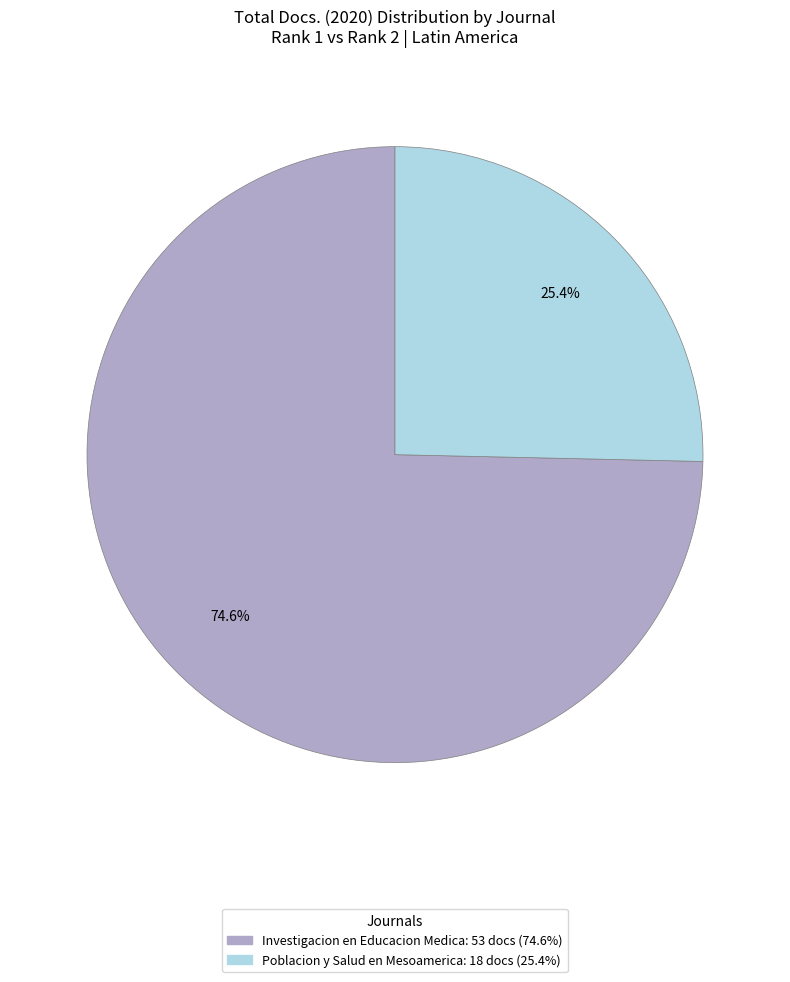

Combined, what portion of the pie is Investigacion en Educacion Medica and Poblacion y Salud en Mesoamerica?

100.0%